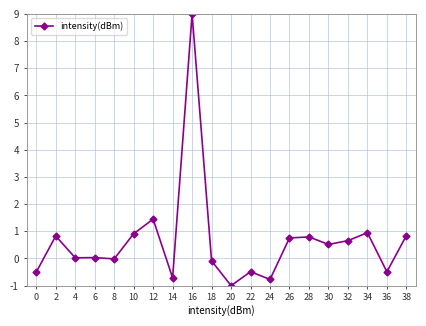

Where is the first local maximum?

2